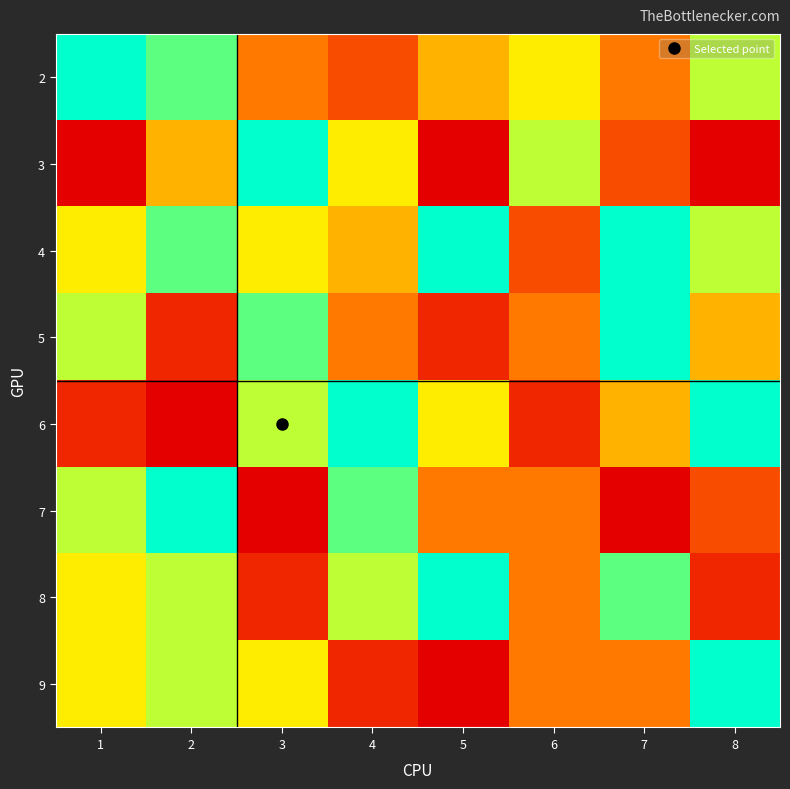

What is the total value across all series at 2?

47